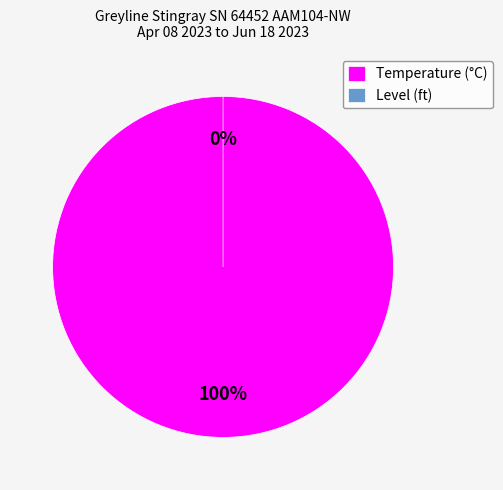

Rank the categories by value from lowest to highest.

Level (ft), Temperature (°C)